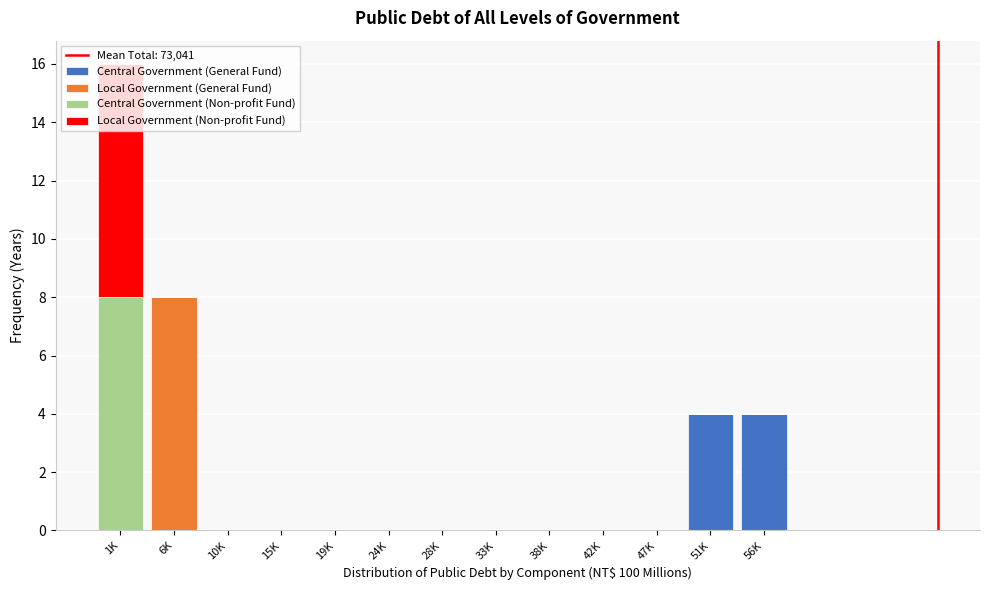

What is the maximum value for Central Government (General Fund)?

4